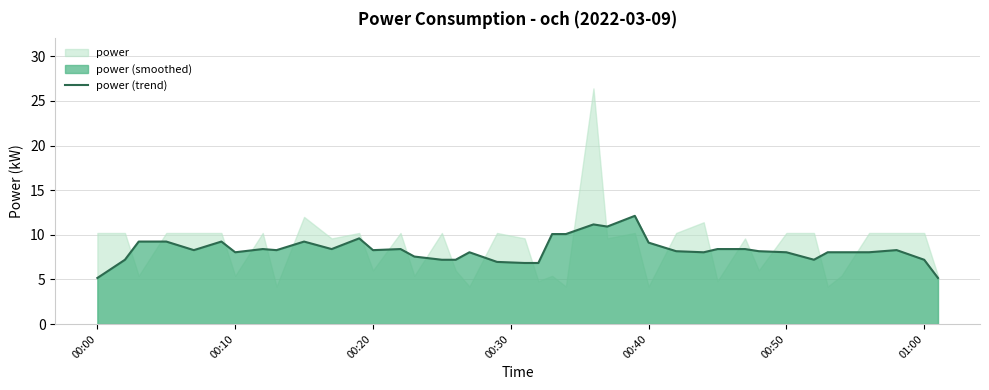

True or false: power (trend) has a value of 3.1 at 00:10.

False